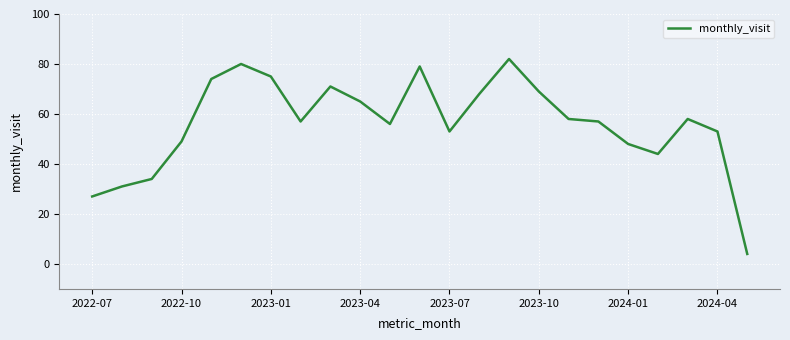

How many distinct data groups are displayed?

1